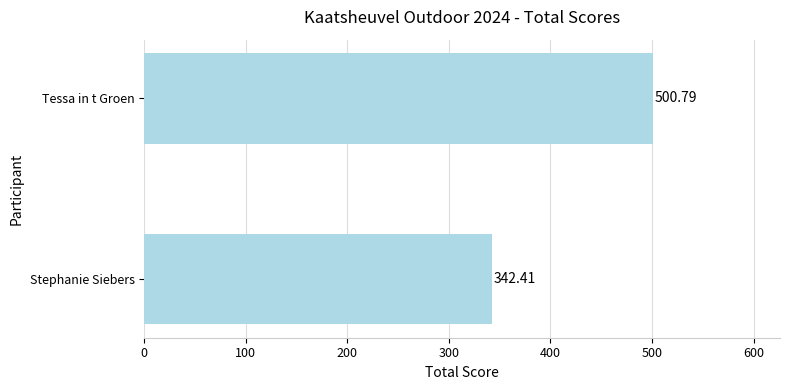

What is the change in value from Stephanie Siebers to Tessa in t Groen?

+158.4